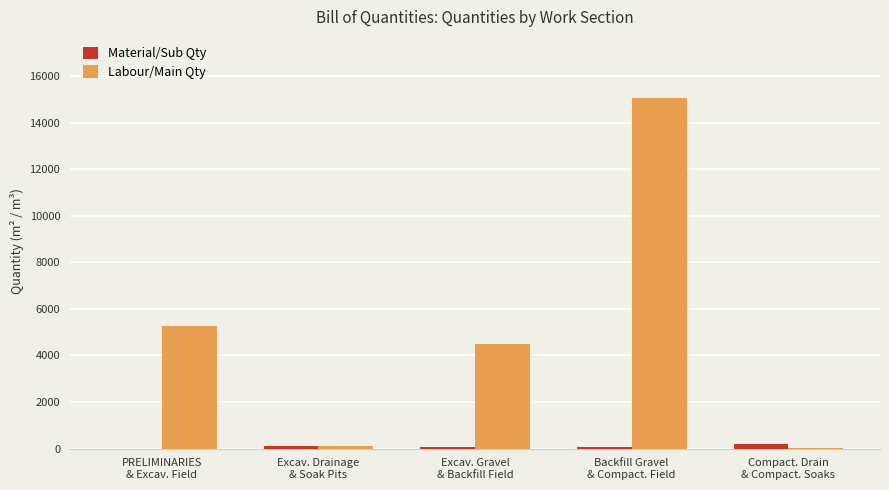

What is the highest value of the Labour/Main Qty series?

15039.0